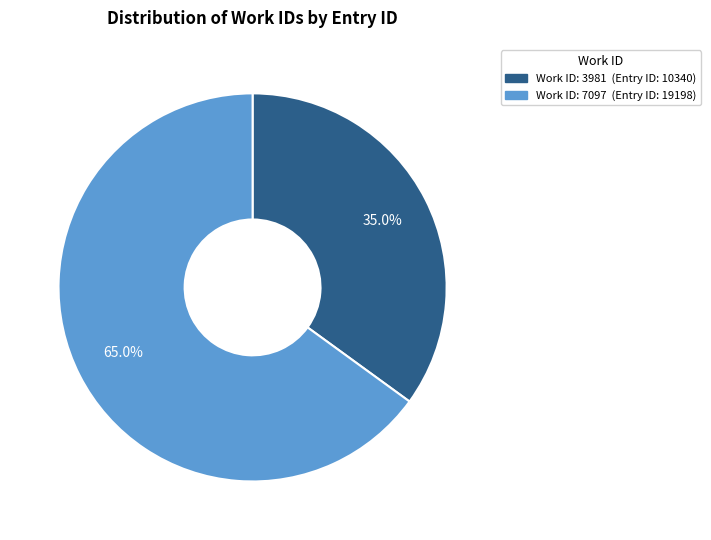

Is there a majority slice in this chart?

Yes